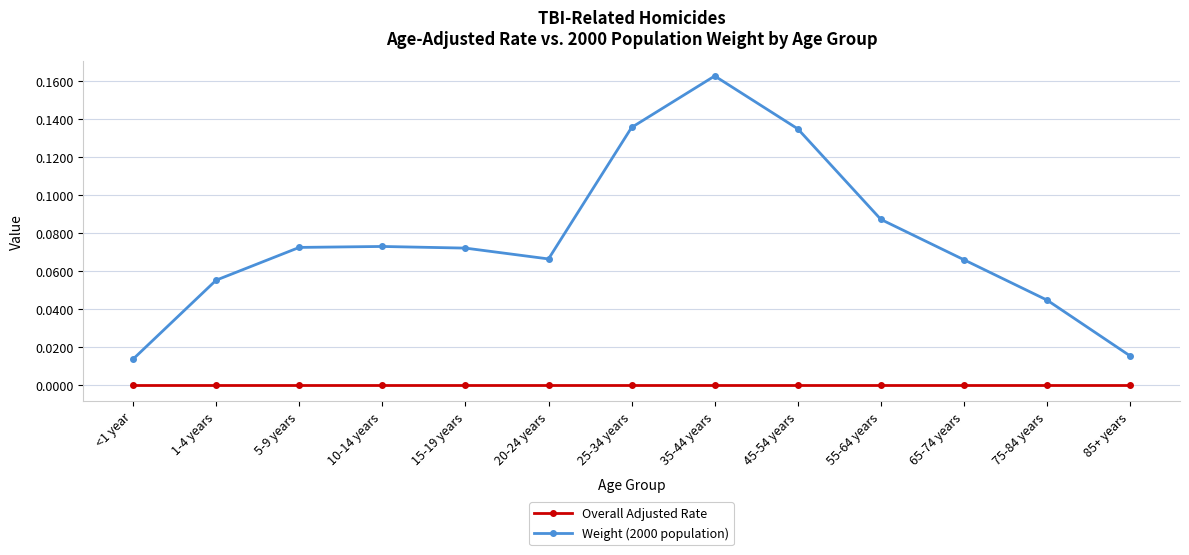

True or false: Weight (2000 population) has more than 0 points higher than both neighbors.

True